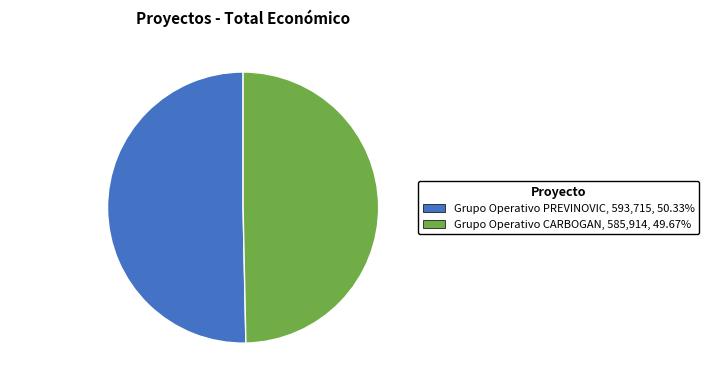

Between PREVINOVIC and CARBOGAN, which is larger?

PREVINOVIC